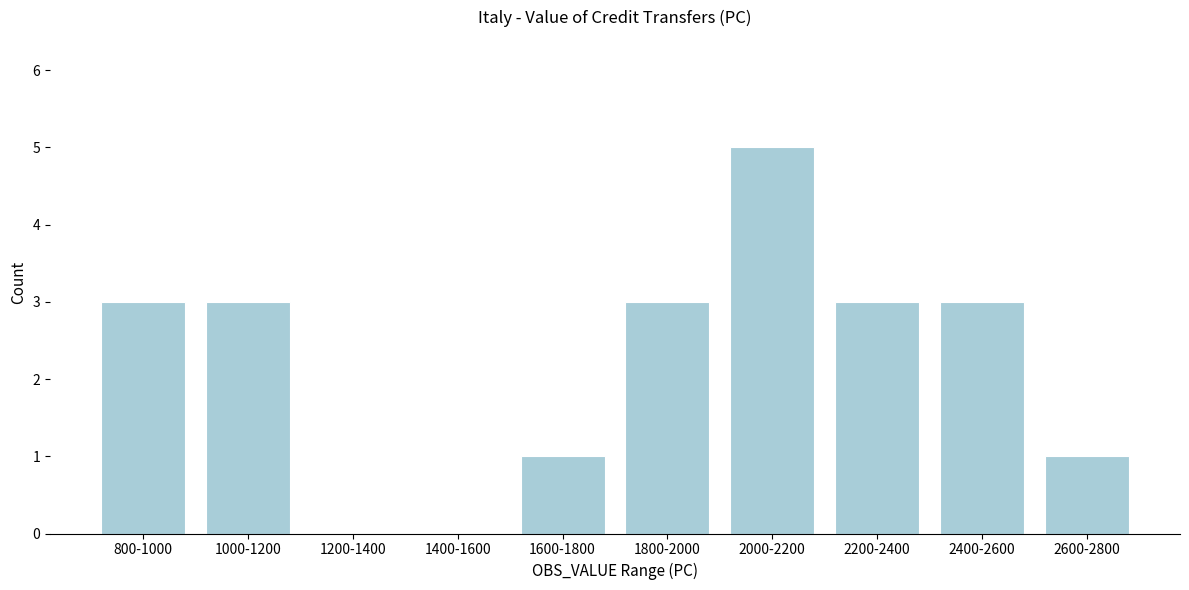

Reading left to right, extract all data points from this chart.

800-1000=3	1000-1200=3	1200-1400=0	1400-1600=0	1600-1800=1	1800-2000=3	2000-2200=5	2200-2400=3	2400-2600=3	2600-2800=1